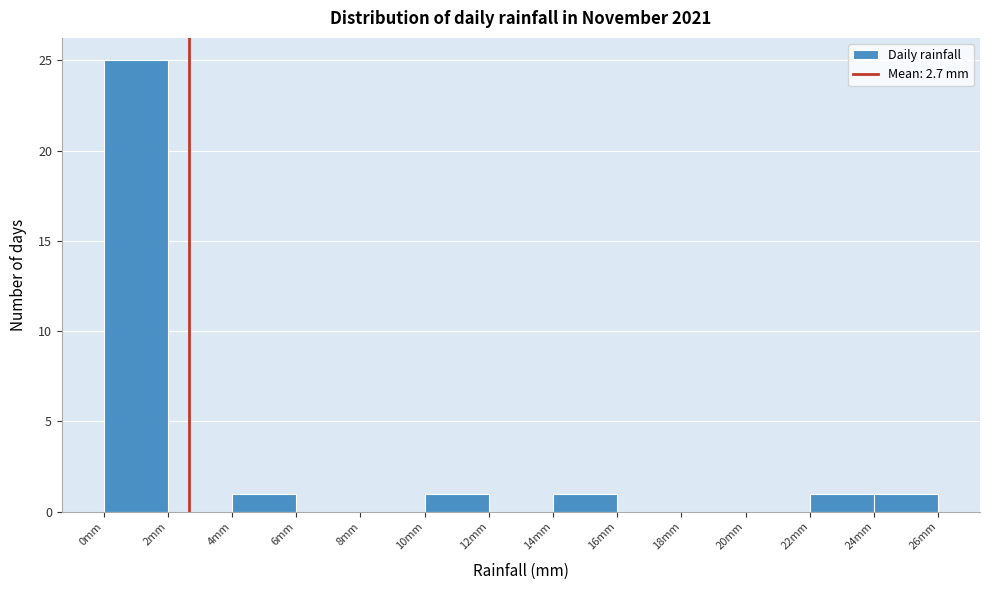

What is the height of the bar covering 0 to 2 on the x-axis? The values are not printed on the chart, so give them approximately, as read against the axis.

25